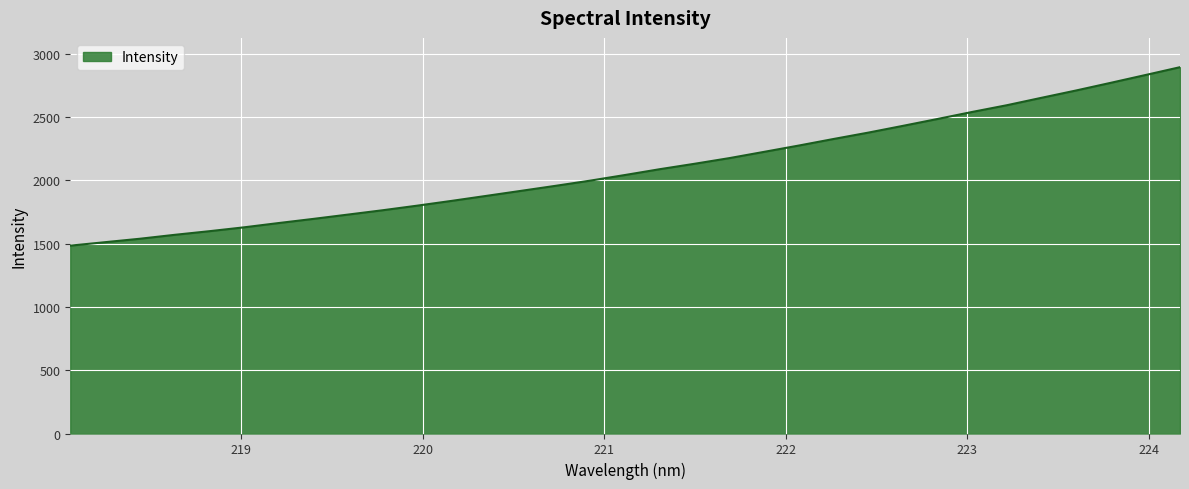

What is the difference between the maximum and minimum values?

1409.6